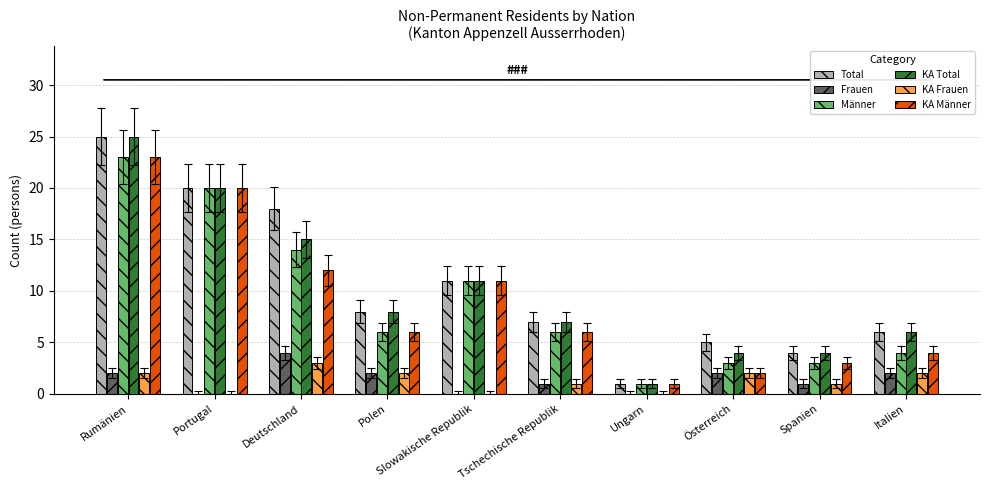

Is it true that Männer equals 6 at Polen?

True